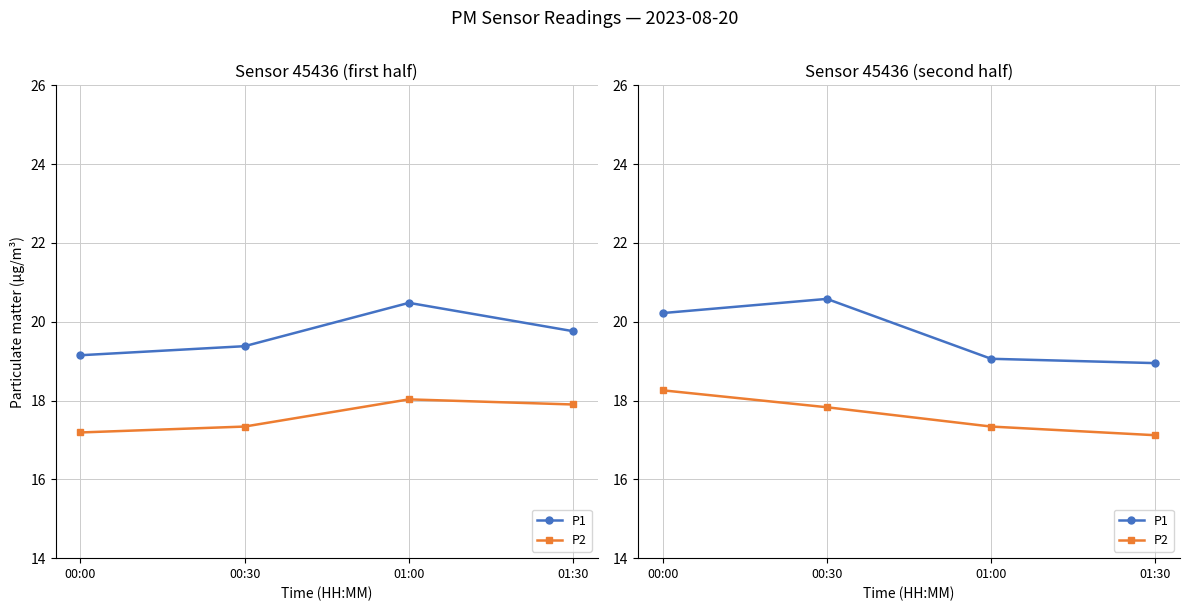

What is the difference between the maximum and second lowest values in the P1 series?

1.5